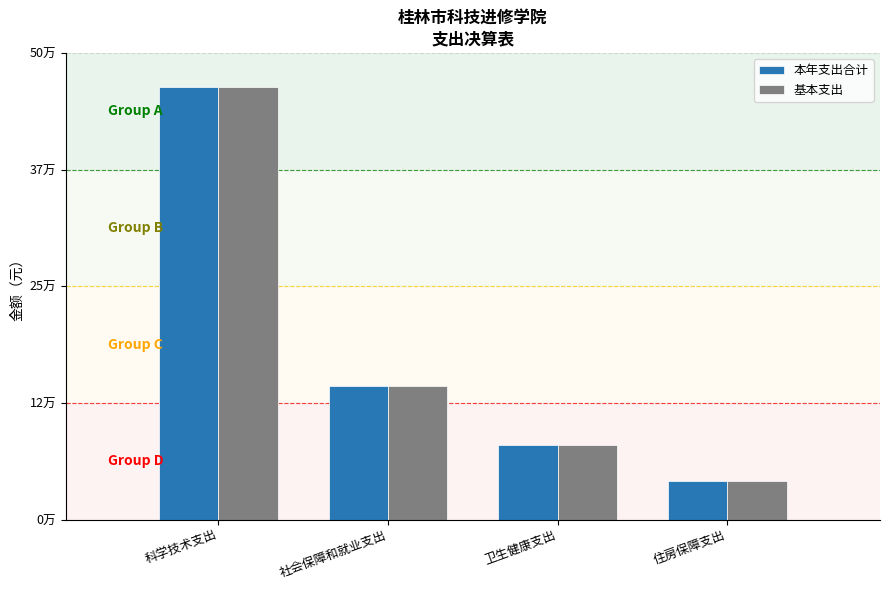

What is the label of the 2nd bar from the right?

卫生健康支出